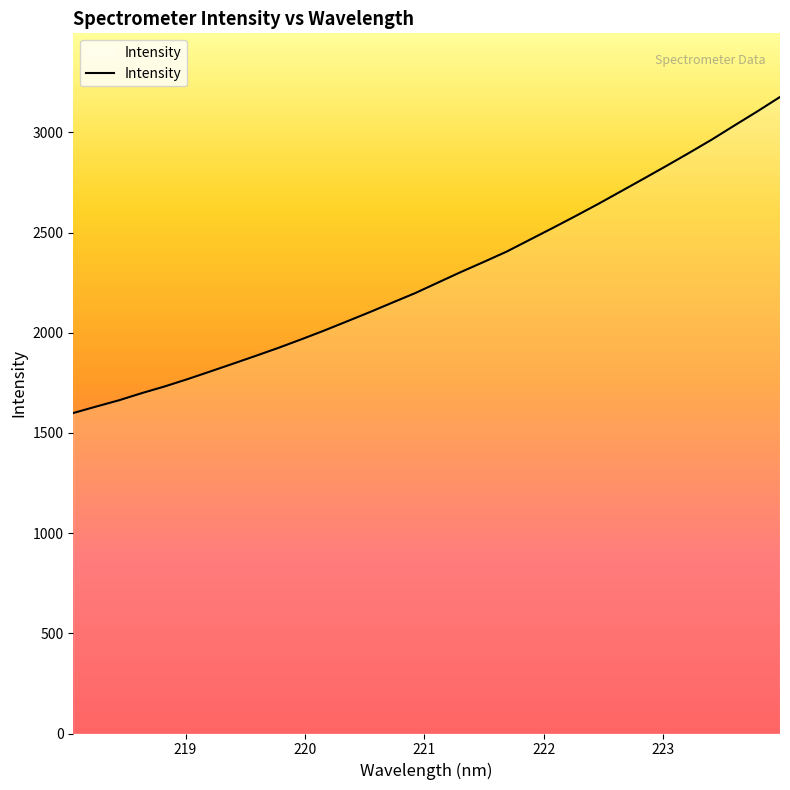

What is the difference between the maximum and minimum values?

1577.2